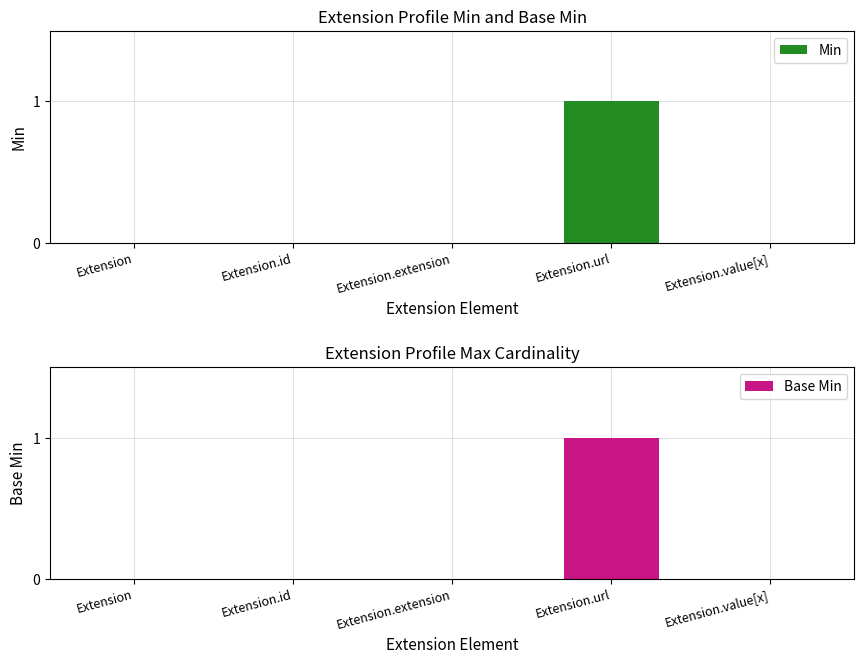

What is the highest value of the Base Min series?

1